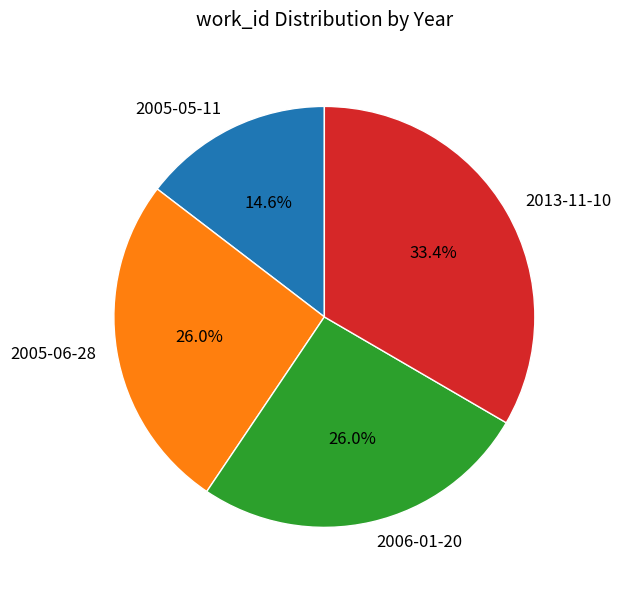

The 2006-01-20 slice represents 26% of the pie. True or false?

True